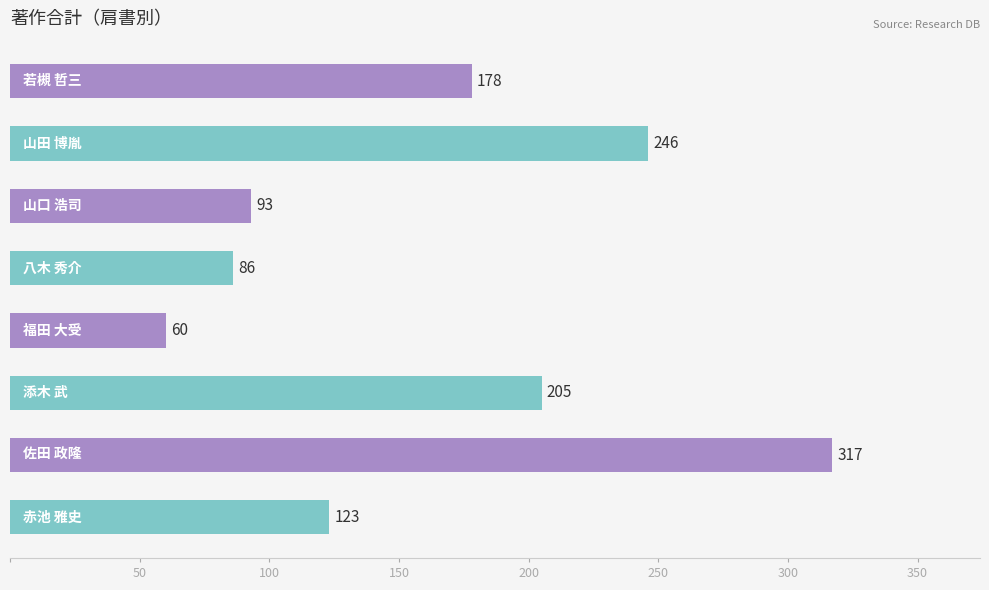

What is the smallest value displayed?

60